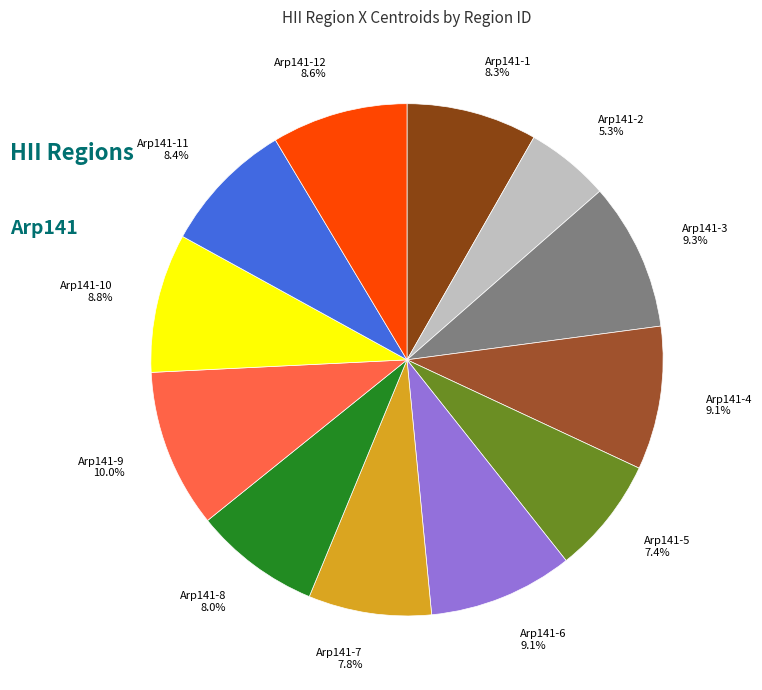

What is the smallest slice in the pie chart?

Arp141-2